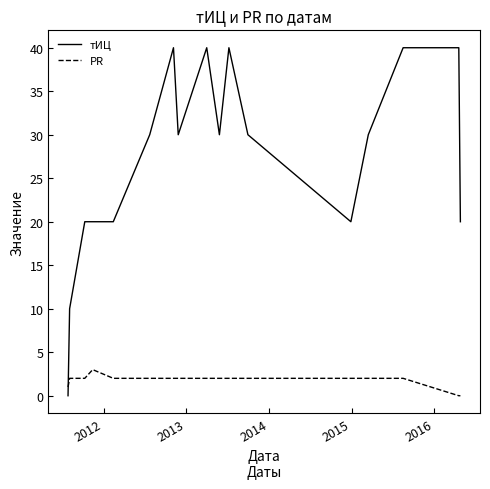

How many lines are shown in the chart?

2